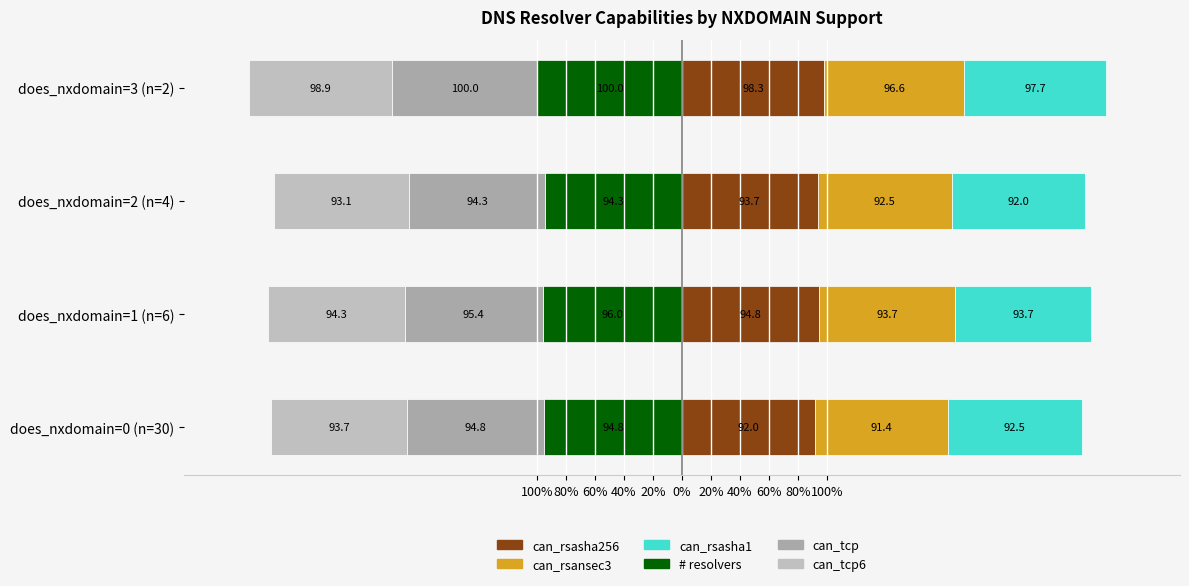

What are all the series names shown in the legend?

can_rsasha256, can_rsansec3, can_rsasha1, # resolvers, can_tcp, can_tcp6